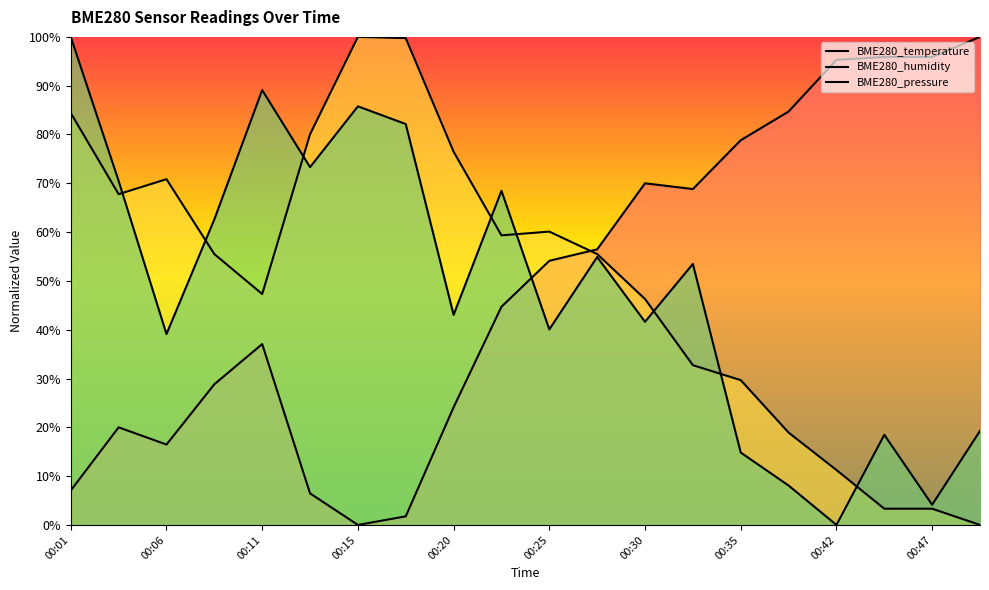

List the labels in order of BME280_pressure value, largest first.

00:01, 00:11, 00:15, 00:18, 00:13, 00:03, 00:23, 00:08, 00:28, 00:32, 00:20, 00:30, 00:25, 00:06, 00:50, 00:45, 00:35, 00:37, 00:47, 00:42